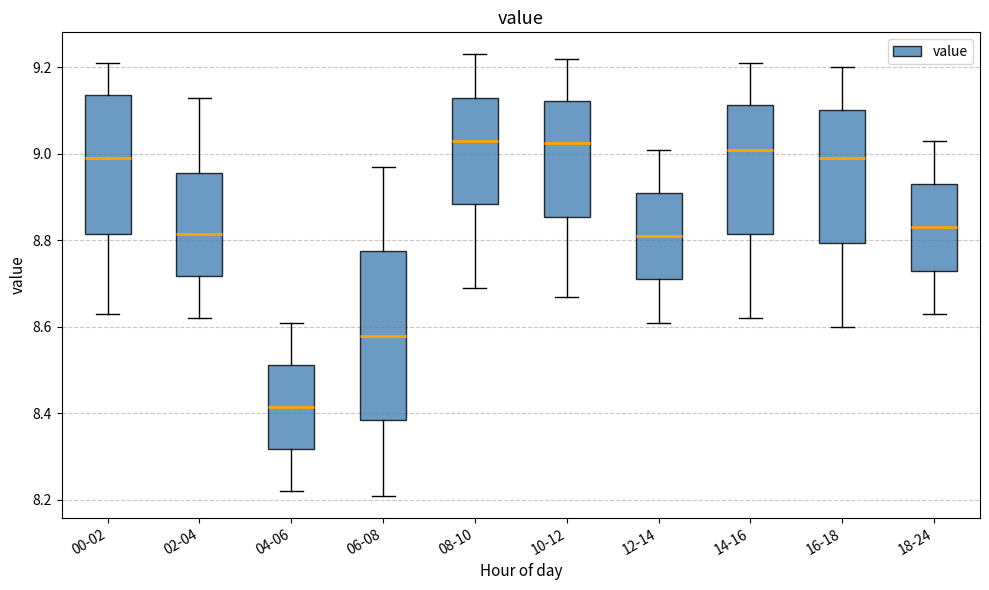

Where does the upper whisker of the box for 10-12 end on the y-axis? The values are not printed on the chart, so give them approximately, as read against the axis.

9.22